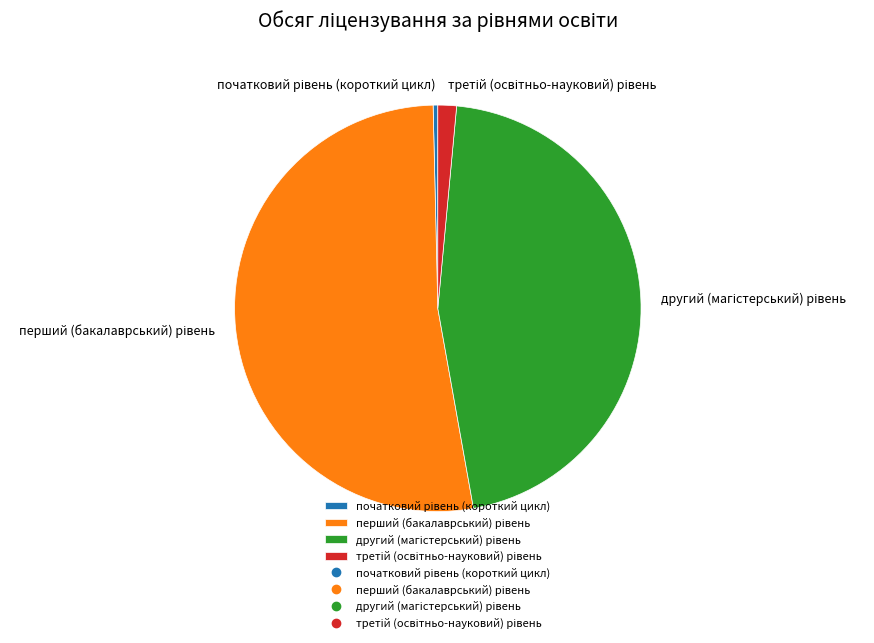

Does any single category account for the majority?

Yes